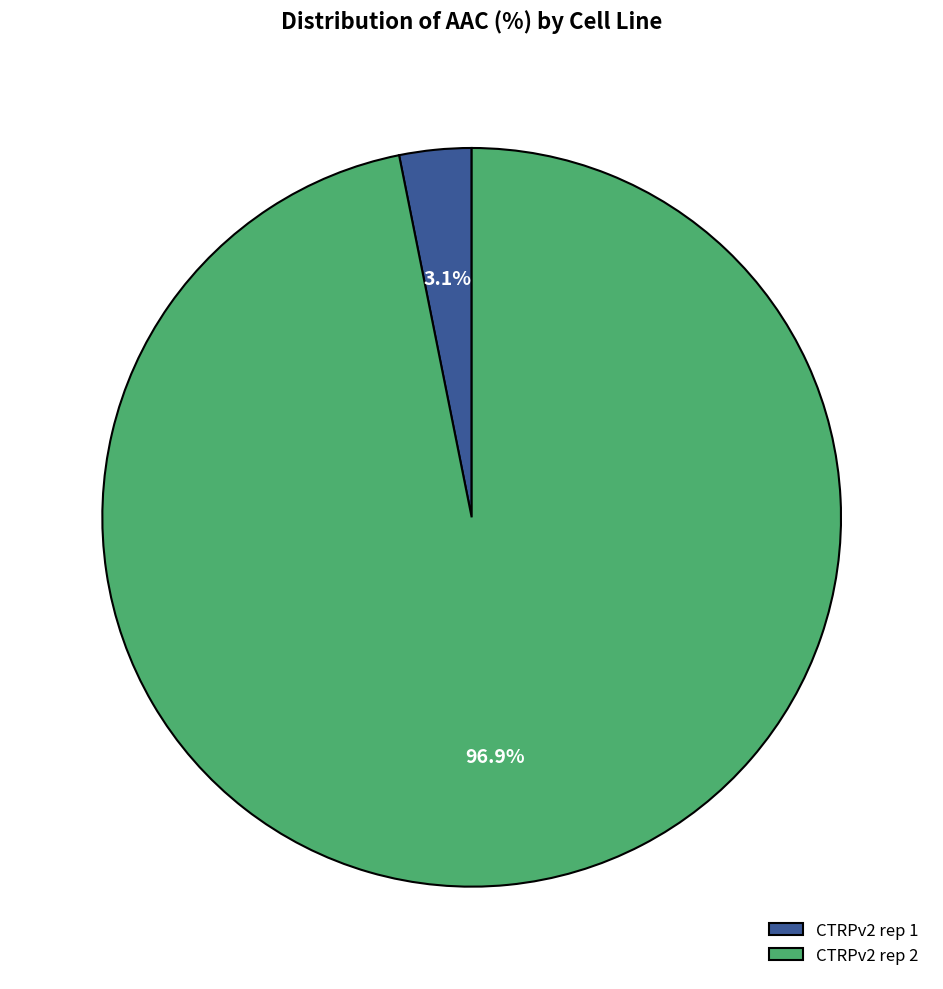

What is the largest slice in the pie chart?

CTRPv2 rep 2